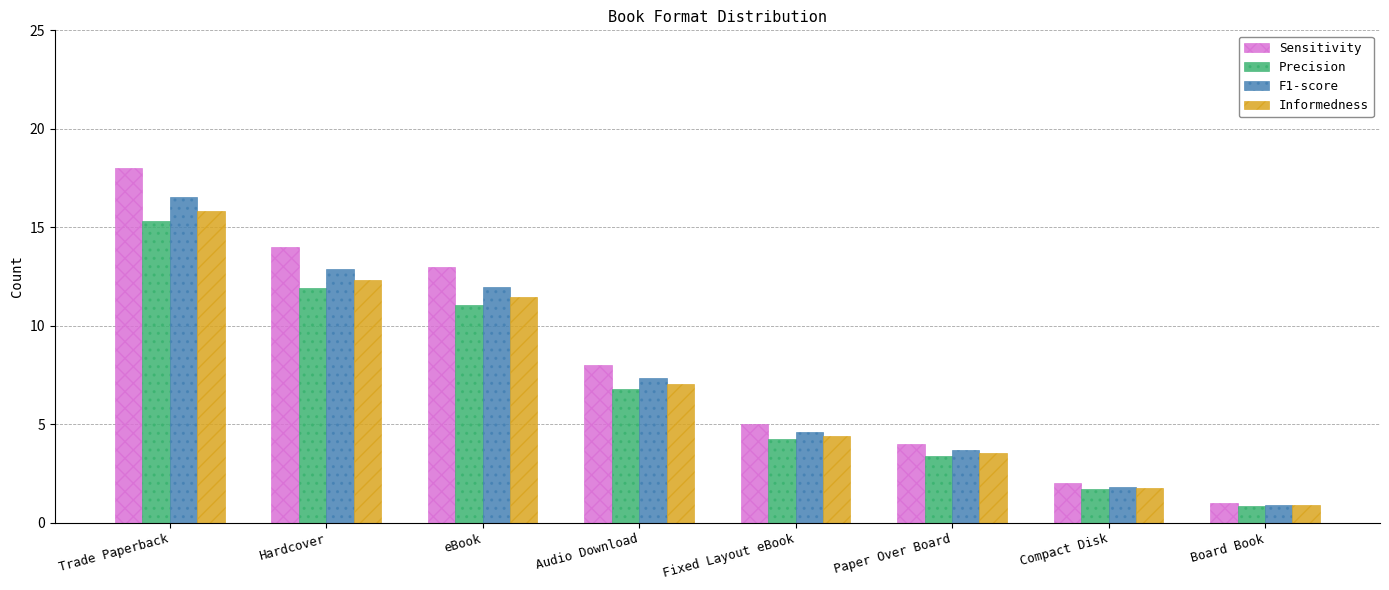

Where is Informedness nearest to the value 8?

Audio Download